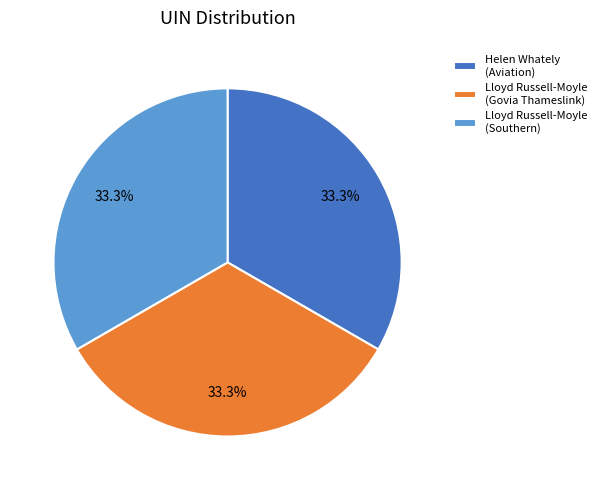

Is the sum of Lloyd Russell-Moyle (Govia Thameslink) and Lloyd Russell-Moyle (Southern) greater than half?

Yes